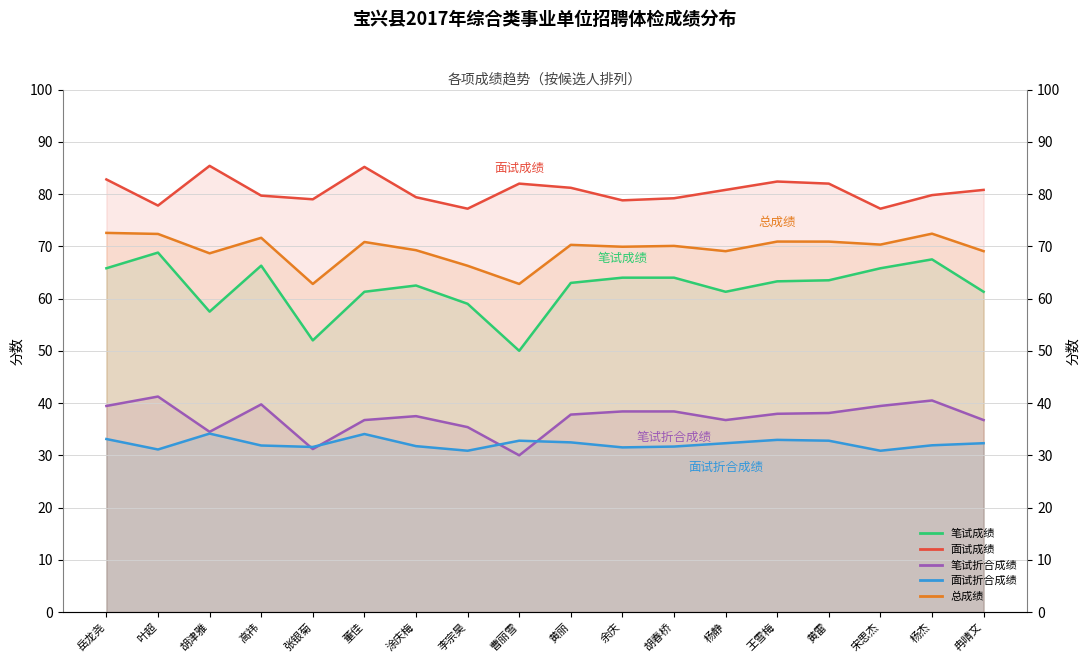

List the series in order of their peak value, lowest first.

面试折合成绩, 笔试折合成绩, 笔试成绩, 总成绩, 面试成绩